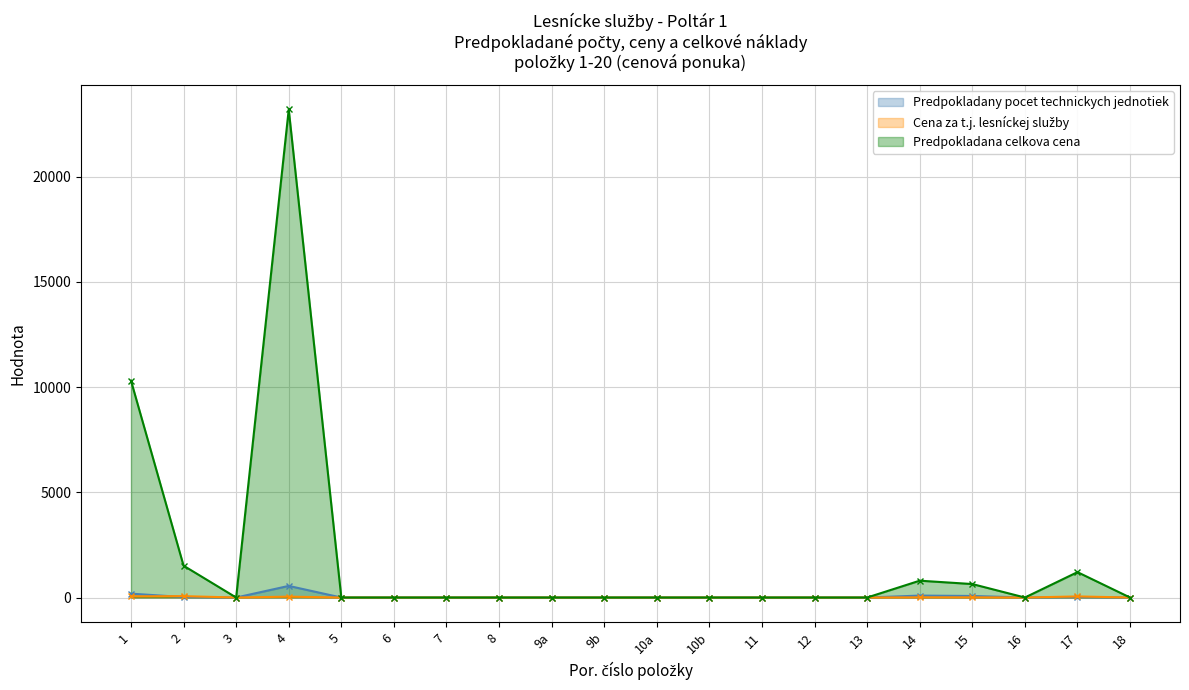

What is the total value across all series at 15?

722.6